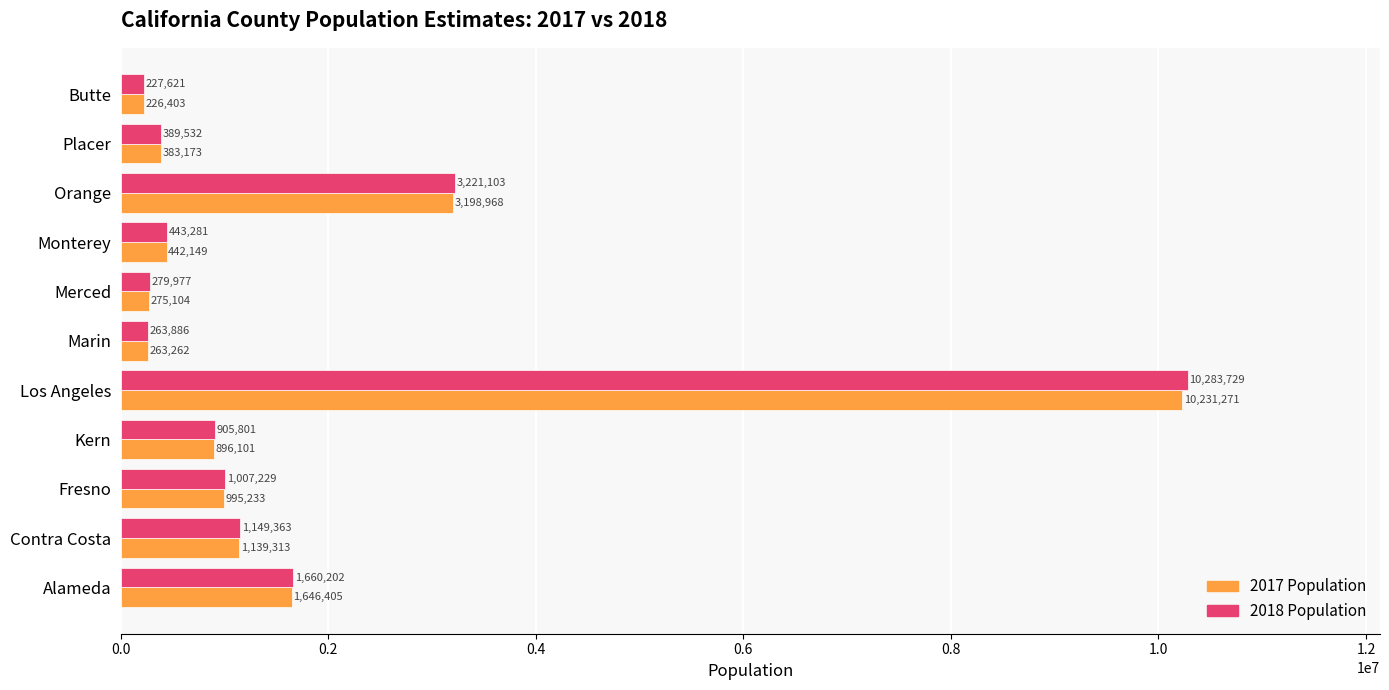

Rank the series by their maximum value, from highest to lowest.

2018 Population, 2017 Population